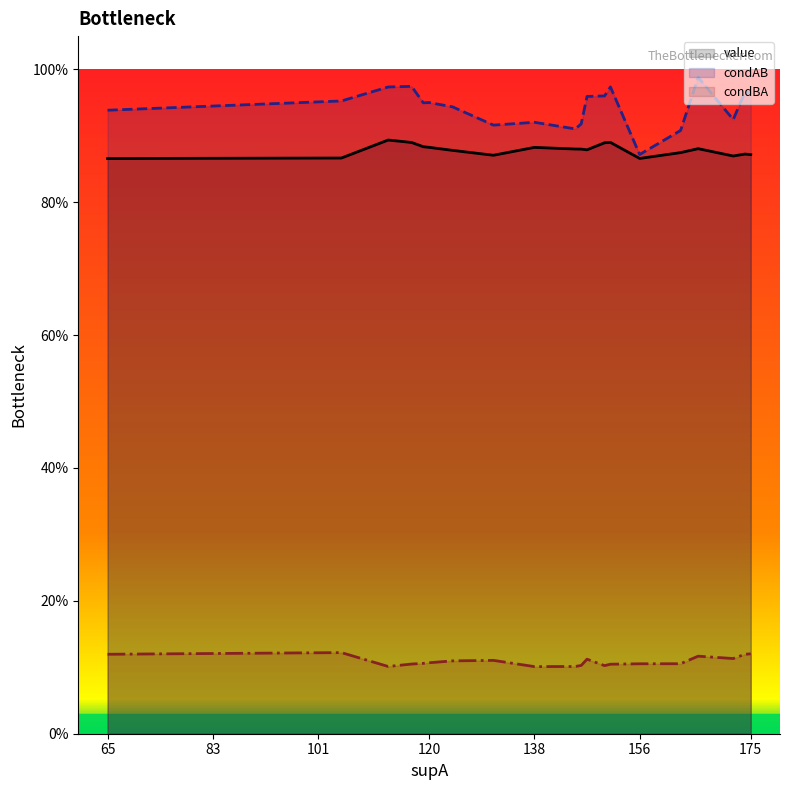

Is the value of condBA at 12 greater than the value of value at 138?

No